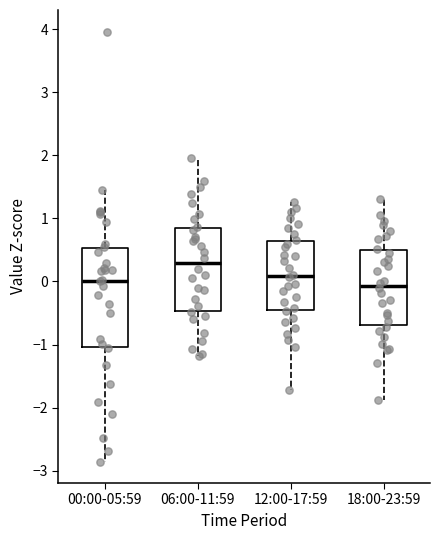

Reading left to right, transcribe this box plot: for each box, give where its median line is, the range the box spans, and where its two whiskers end, as read against the y-axis. The values are not printed on the chart, so give them approximately, as read against the axis.

00:00-05:59: median 0.0, box -1.0 to 0.5, whiskers -2.9 to 1.5
06:00-11:59: median 0.3, box -0.5 to 0.8, whiskers -1.2 to 2.0
12:00-17:59: median 0.1, box -0.4 to 0.6, whiskers -1.7 to 1.3
18:00-23:59: median -0.1, box -0.7 to 0.5, whiskers -1.9 to 1.3